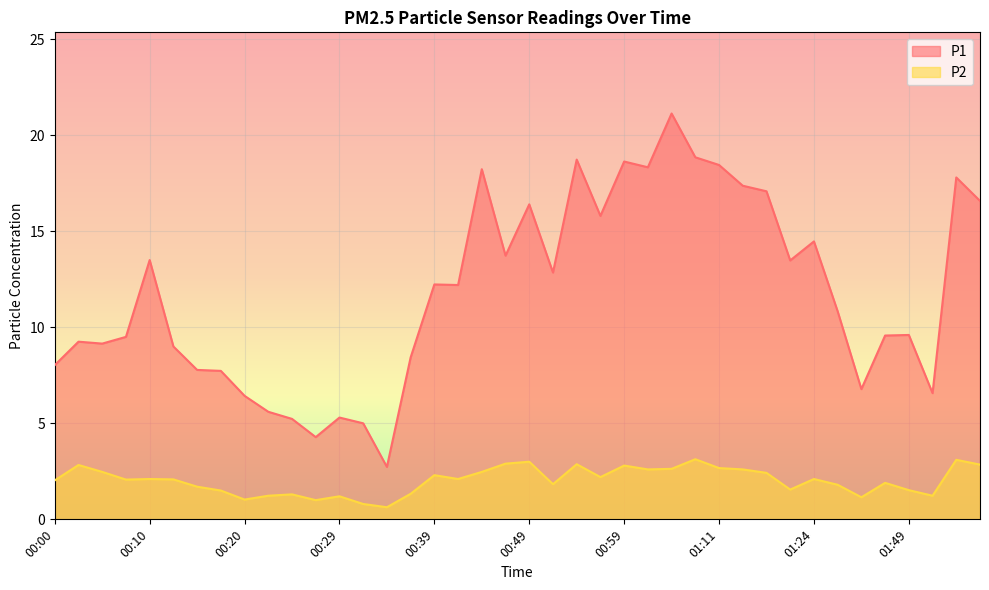

The value of P2 at 01:09 is 1.1. True or false?

False